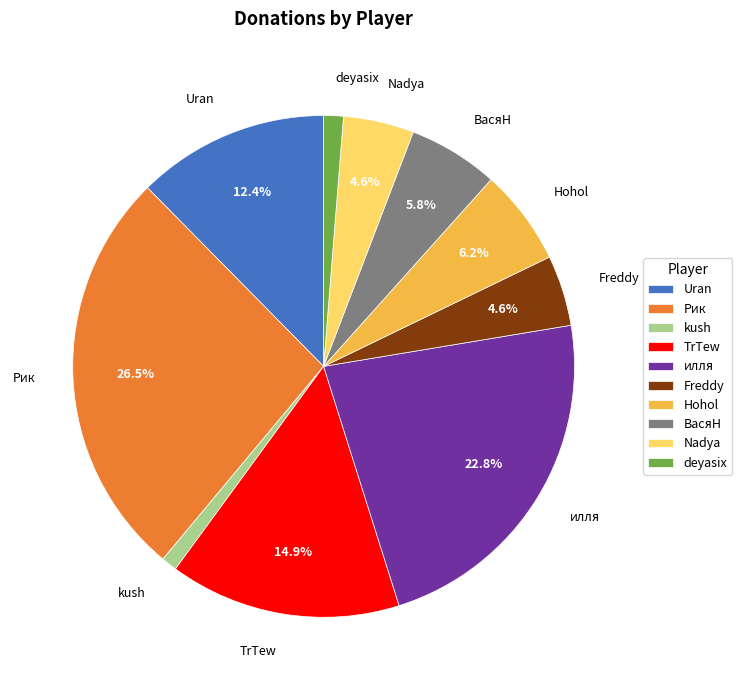

Count the number of slices in the pie.

10